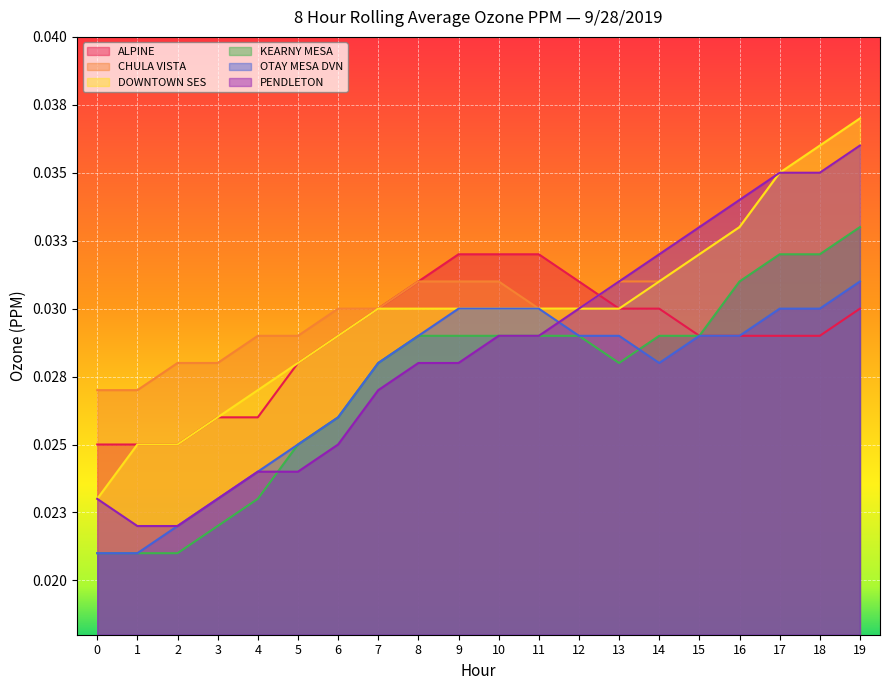

True or false: DOWNTOWN SES has more than 1 interior local peaks.

False